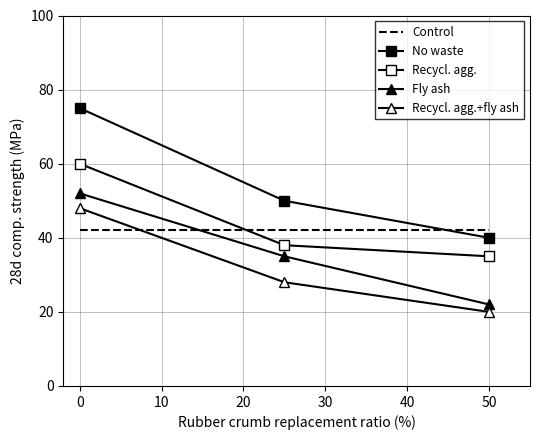

Reading left to right, extract all data points from this chart.

Control: 42	42	42
No waste: 75	50	40
Recycl. agg.: 60	38	35
Fly ash: 52	35	22
Recycl. agg.+fly ash: 48	28	20